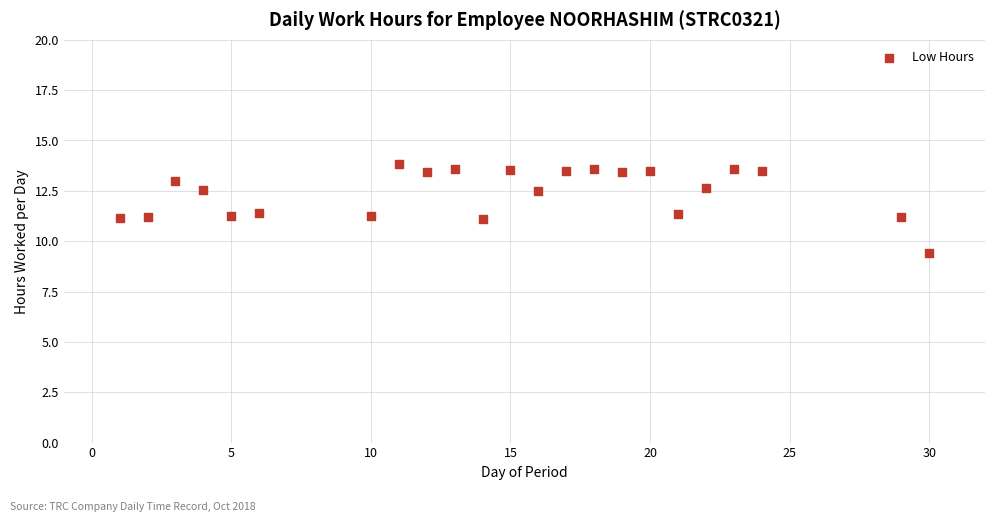

What is the range of X values (max minus min)?

29.0